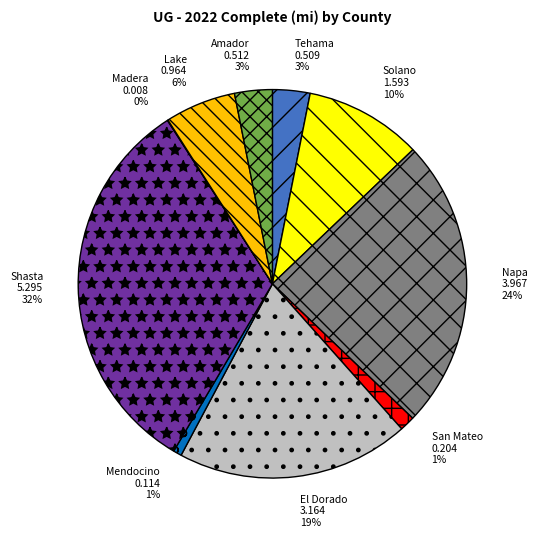

Is it true that Amador is 8% of the pie?

False